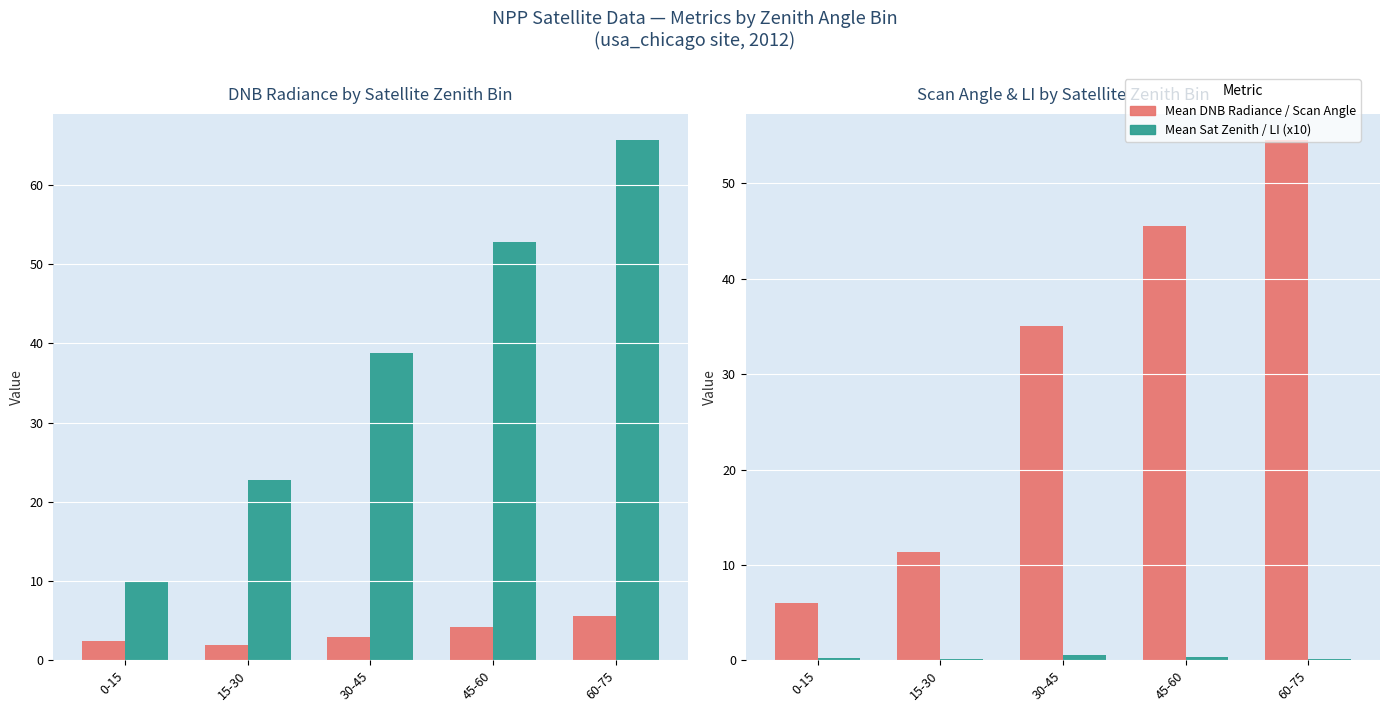

Reading right to left, list all the values displayed in this chart.

Mean DNB Radiance: 60-75=5.6	45-60=4.2	30-45=3.0	15-30=1.9	0-15=2.4
Mean Sat Zenith Angle: 60-75=65.7	45-60=52.8	30-45=38.8	15-30=22.7	0-15=9.8
Mean Scan Angle: 60-75=54.6	45-60=45.5	30-45=35.0	15-30=11.3	0-15=6.0
Mean LI (x10): 60-75=0.2	45-60=0.4	30-45=0.6	15-30=0.1	0-15=0.2